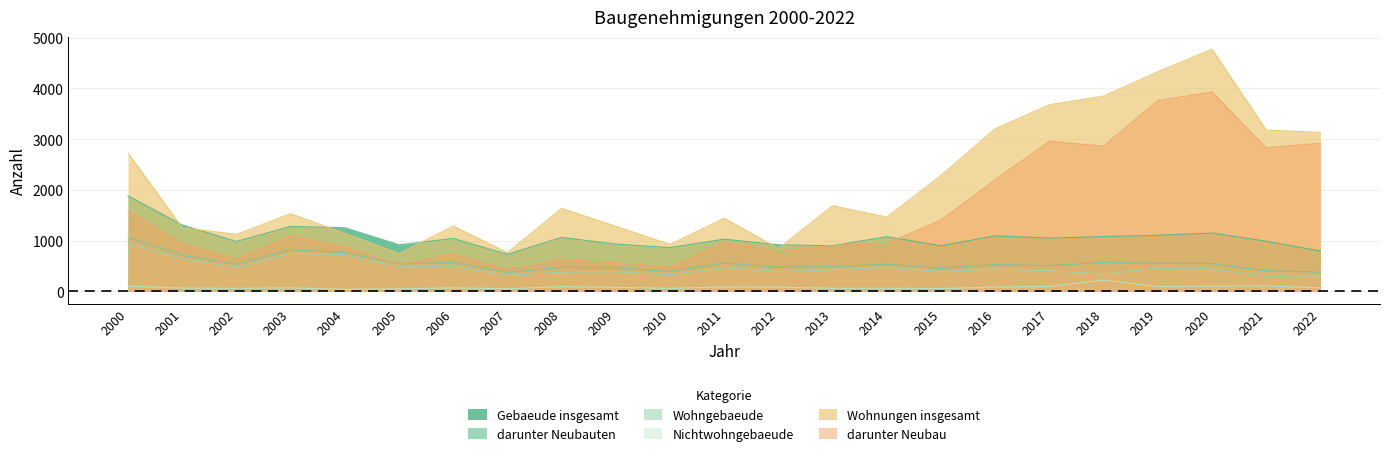

How many values in the Wohngebaeude series are below 443?

11